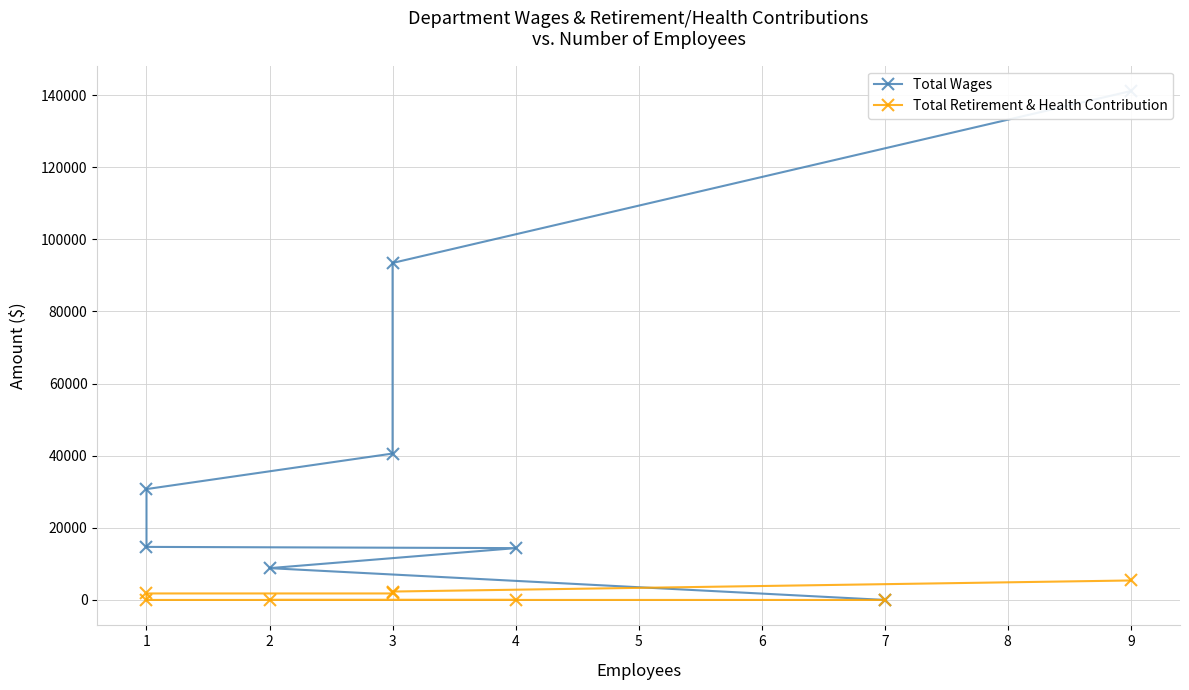

Which series has the widest spread of values?

Total Wages